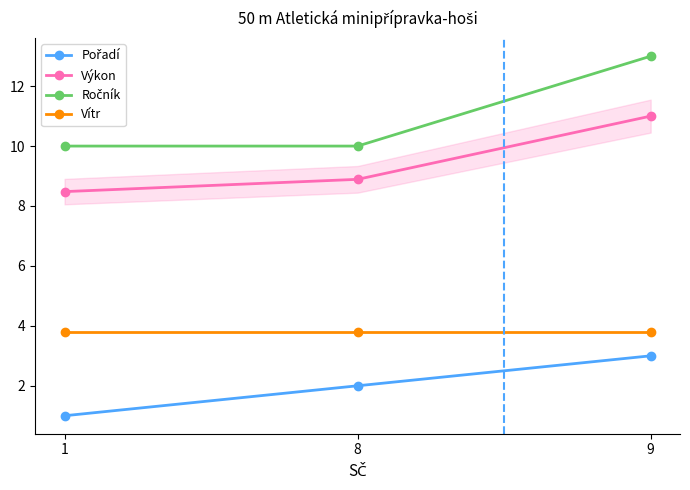

What is the minimum value for Výkon?

8.5